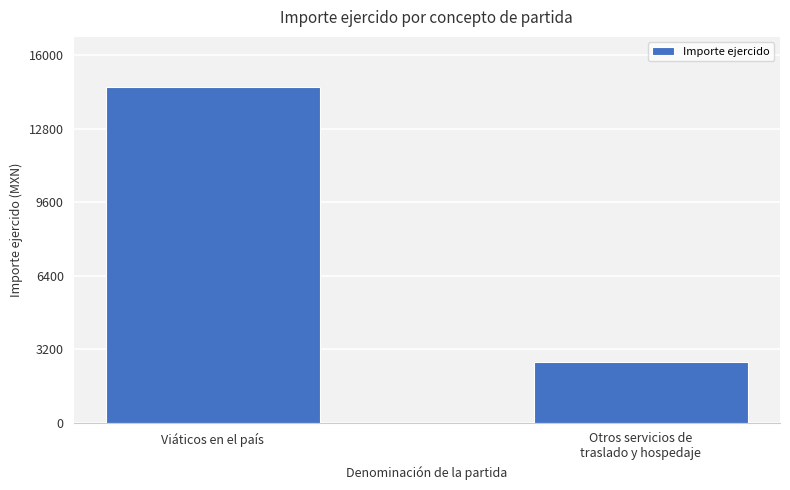

True or false: the data shows 3865.9 at Otros servicios de
traslado y hospedaje.

False